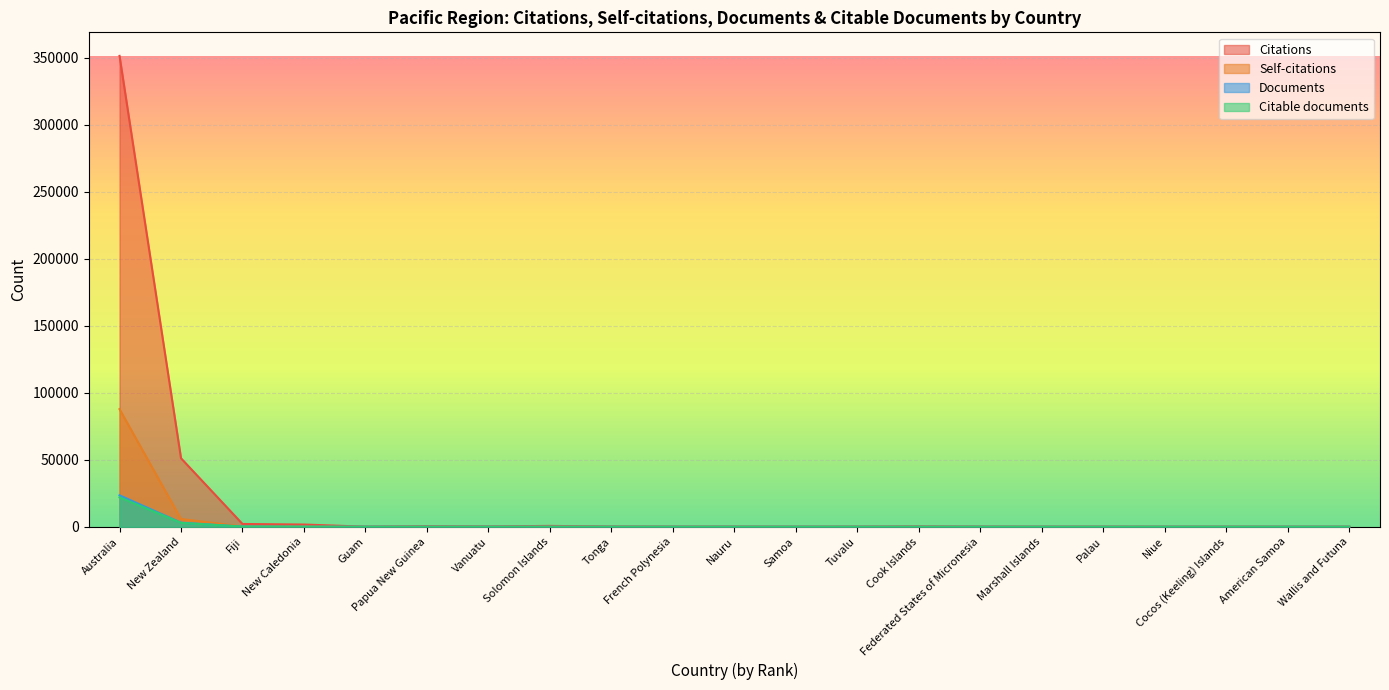

Where is the first local minimum for Self-citations?

Guam